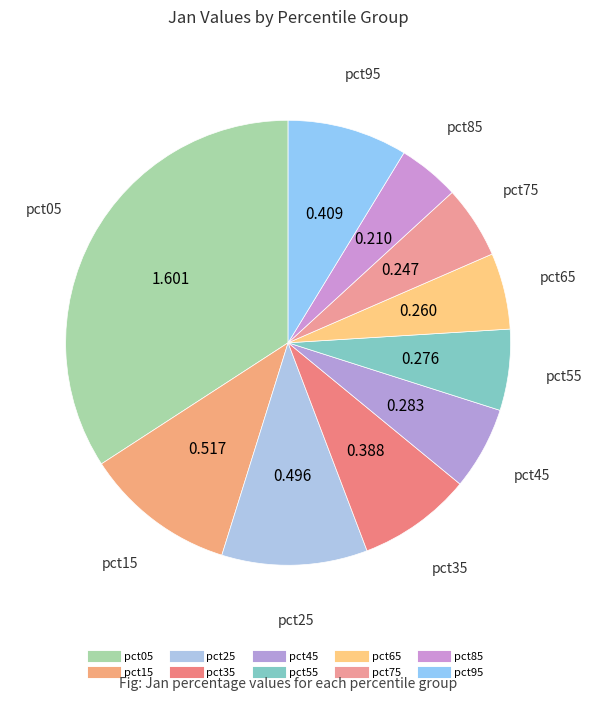

Count the number of slices in the pie.

10